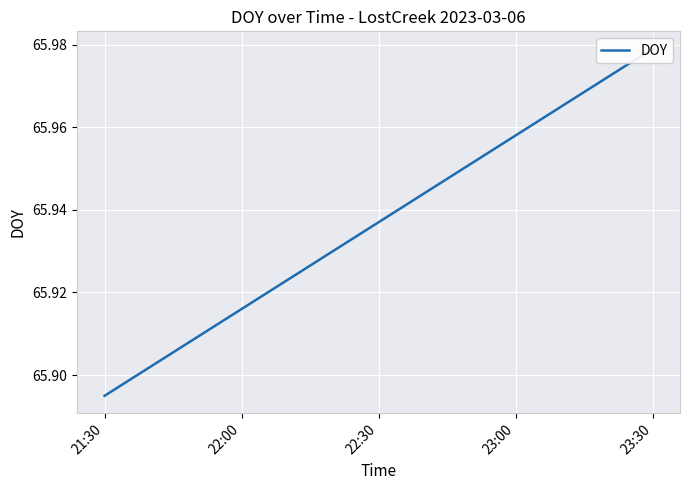

What position from the right is 21:30?

5